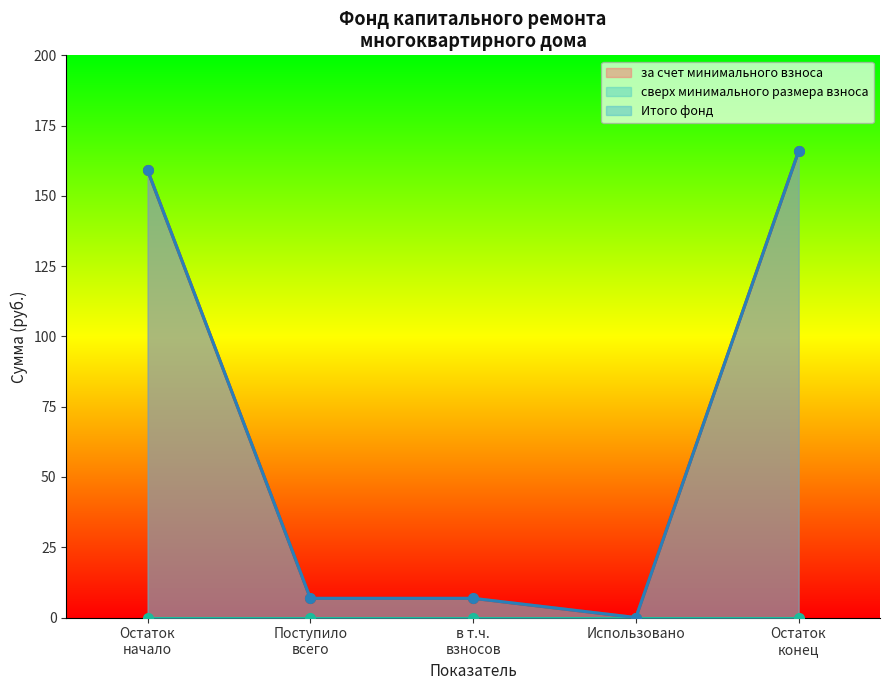

Where is за счет минимального взноса nearest to the value 82?

Поступило всего